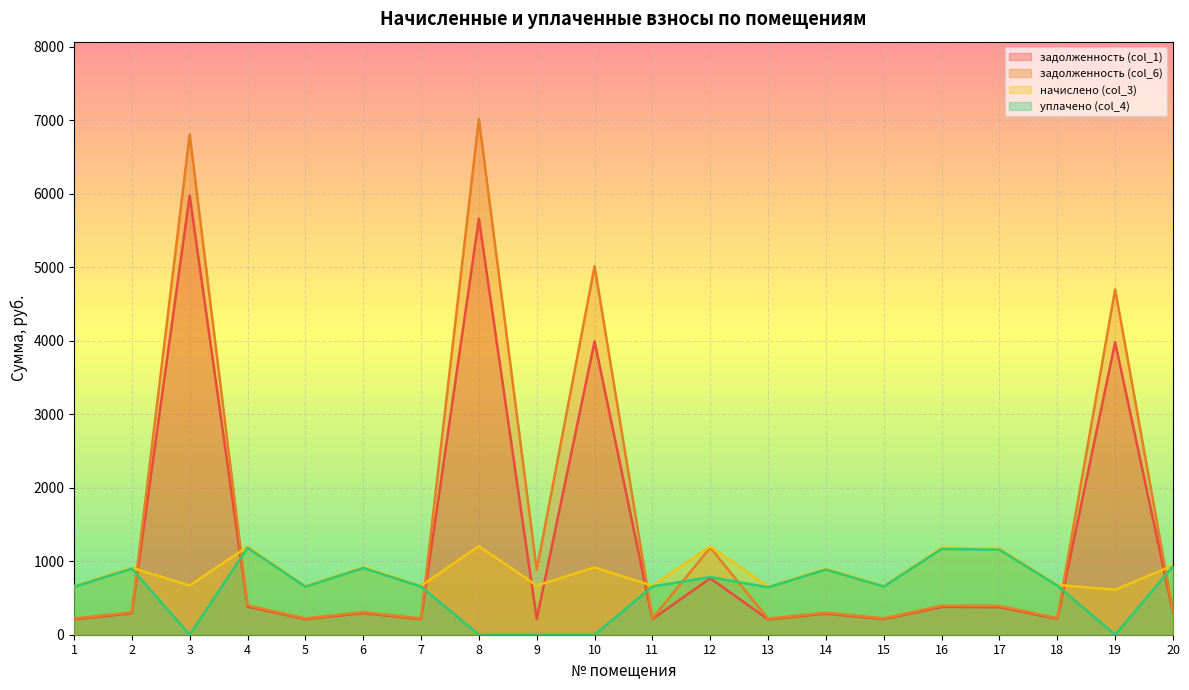

Between 4 and 14, which series saw the biggest shift?

начислено (col_3)